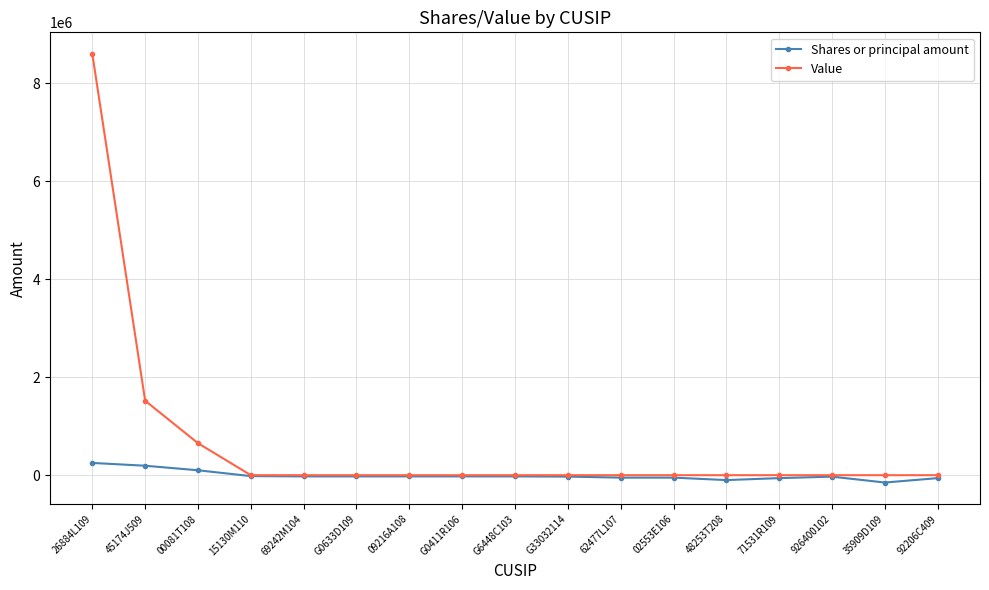

List the series in order of their peak value, lowest first.

Shares or principal amount, Value